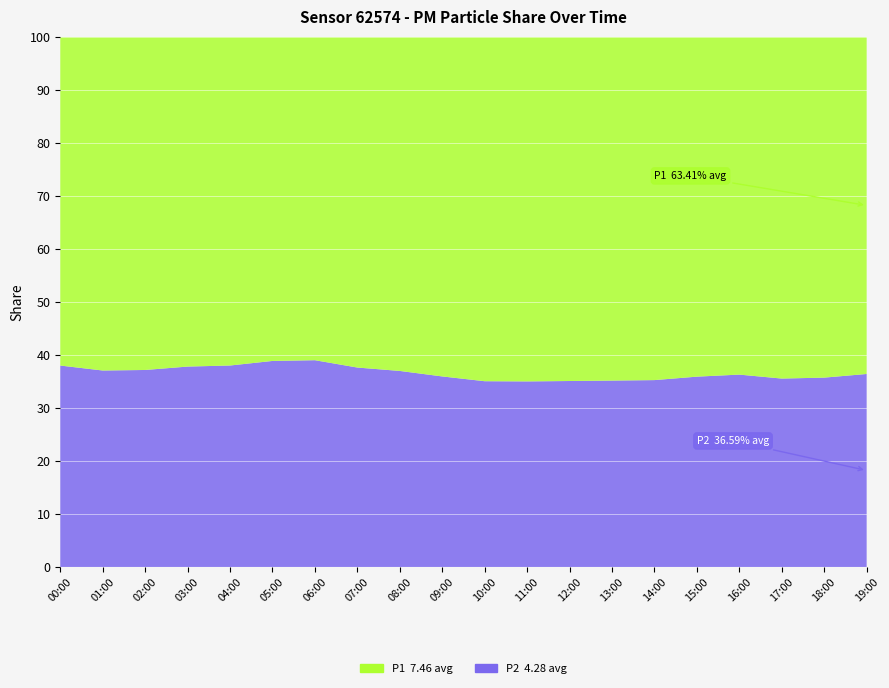

Reading left to right, list all the values displayed in this chart.

P1: 00:00=6.8	01:00=7.3	02:00=6.8	03:00=6.5	04:00=6.2	05:00=5.9	06:00=6.1	07:00=6.8	08:00=7.5	09:00=8.2	10:00=8.9	11:00=9.1	12:00=8.7	13:00=8.3	14:00=7.9	15:00=7.5	16:00=7.2	17:00=7.8	18:00=8.1	19:00=7.6
P2: 00:00=4.2	01:00=4.3	02:00=4.0	03:00=4.0	04:00=3.8	05:00=3.8	06:00=3.9	07:00=4.1	08:00=4.4	09:00=4.6	10:00=4.8	11:00=4.9	12:00=4.7	13:00=4.5	14:00=4.3	15:00=4.2	16:00=4.1	17:00=4.3	18:00=4.5	19:00=4.3